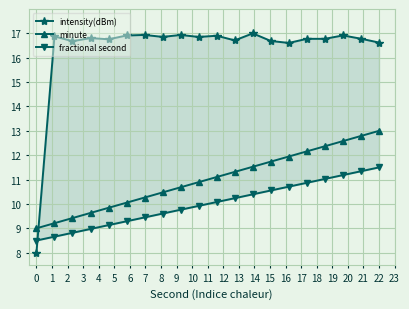

Which series has the largest total across all categories?

intensity(dBm)